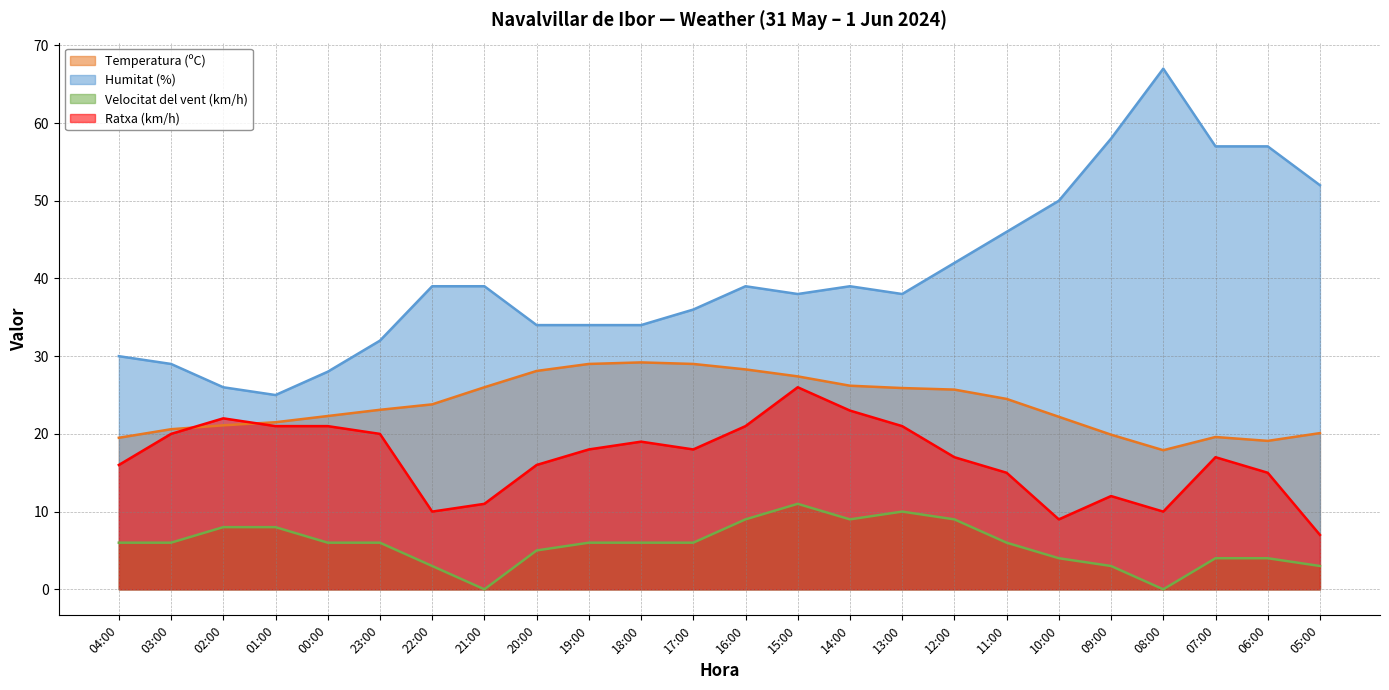

True or false: Humitat (%) has more than 0 points higher than both neighbors.

True